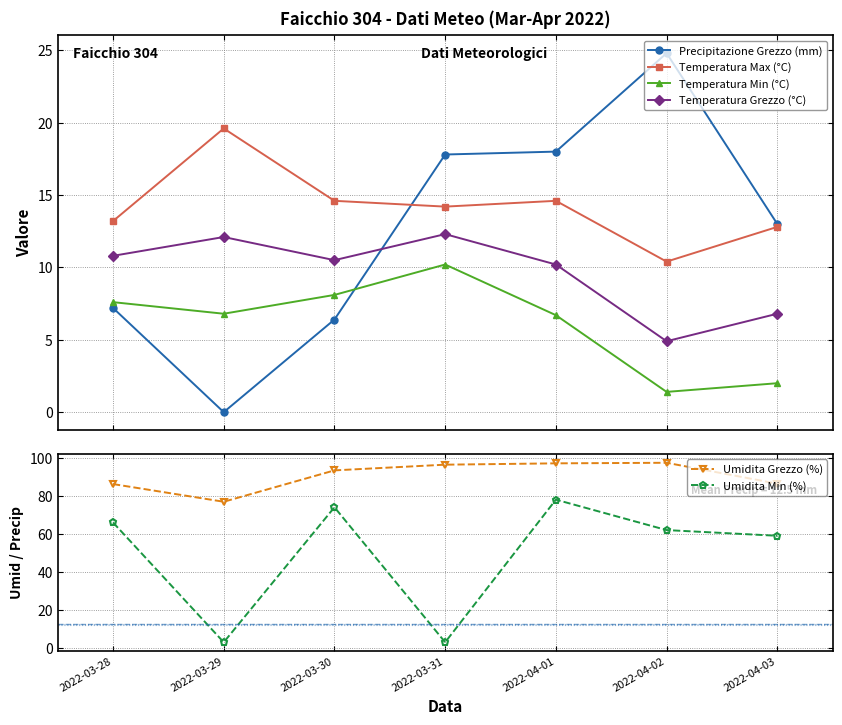

What is the spread (max minus min) of values at 2022-03-30?

87.0